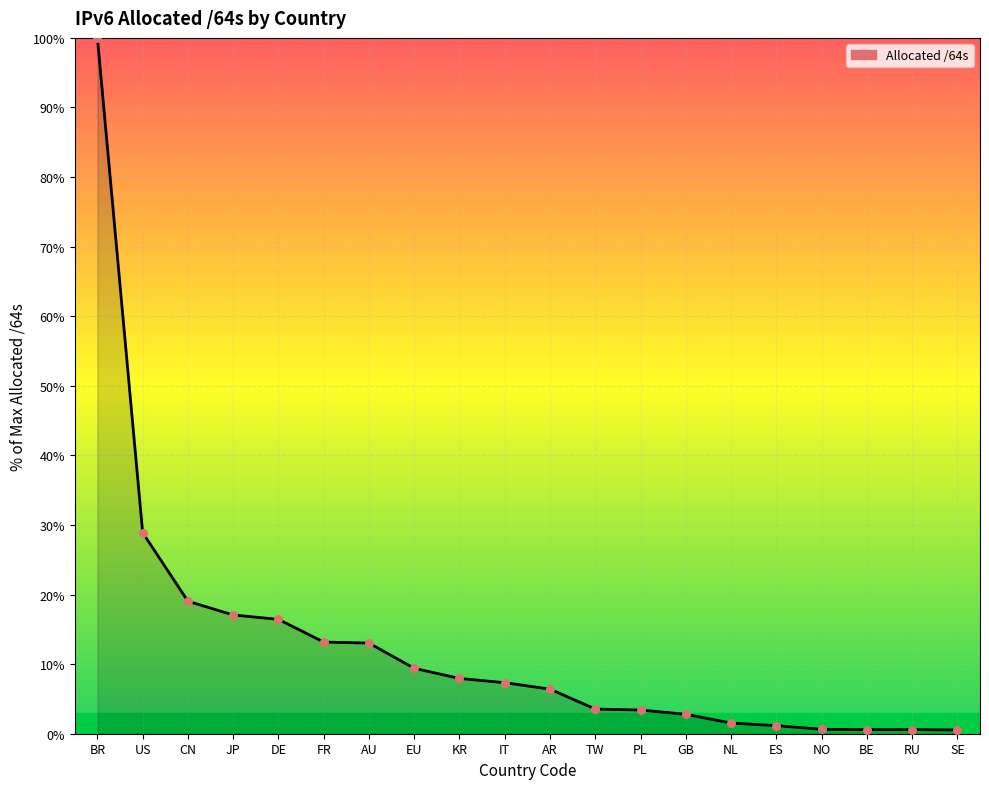

What is the change in value from CN to NO?

-18.4